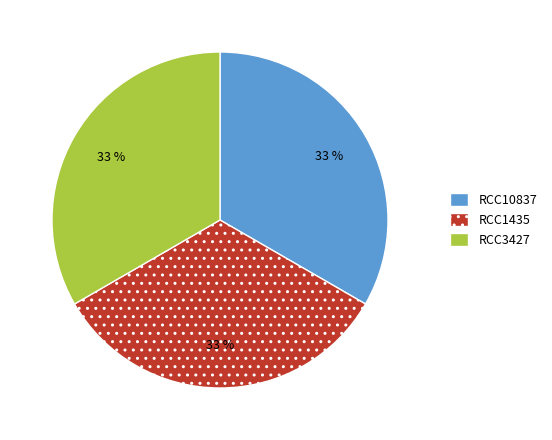

To the nearest percent, what is the average slice percentage?

33%